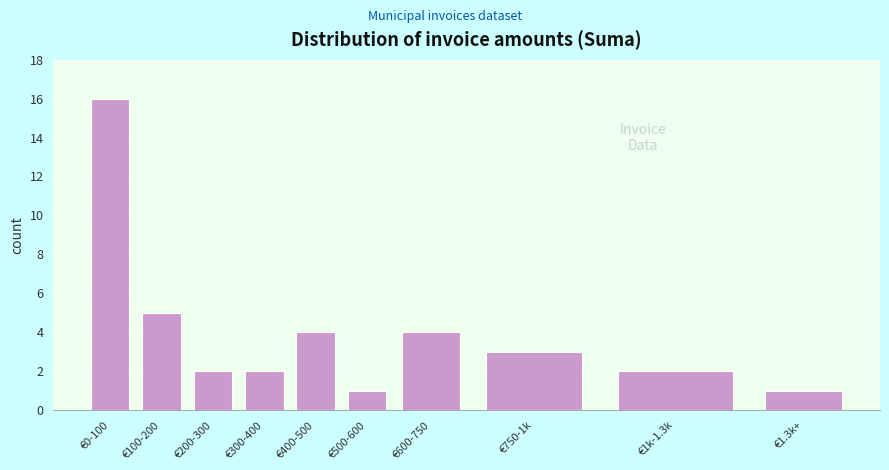

Reading left to right, list all the values displayed in this chart.

16	5	2	2	4	1	4	3	2	1